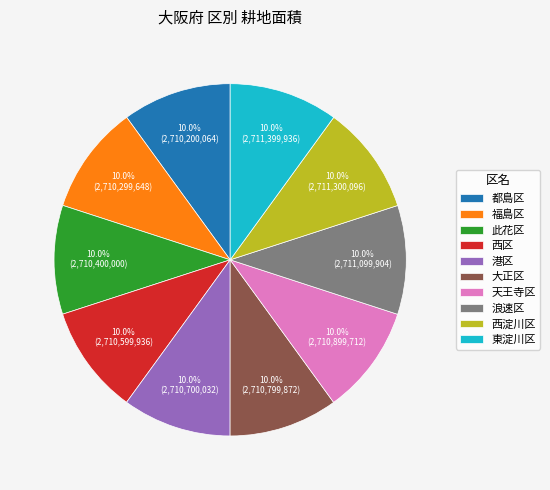

What percentage is the 港区 slice, to the nearest percent?

10%